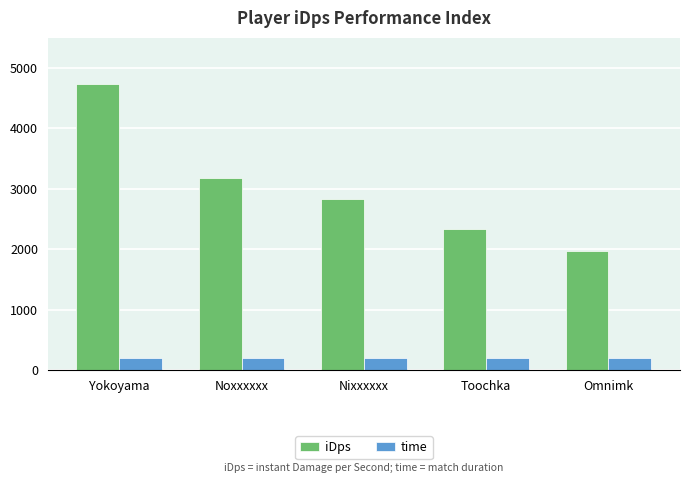

Reading left to right, extract all data points from this chart.

iDps: Yokoyama=4735.7	Noxxxxxx=3171.4	Nixxxxxx=2824.0	Toochka=2338.4	Omnimk=1962.5
time: Yokoyama=201.0	Noxxxxxx=201.0	Nixxxxxx=201.0	Toochka=201.0	Omnimk=201.0